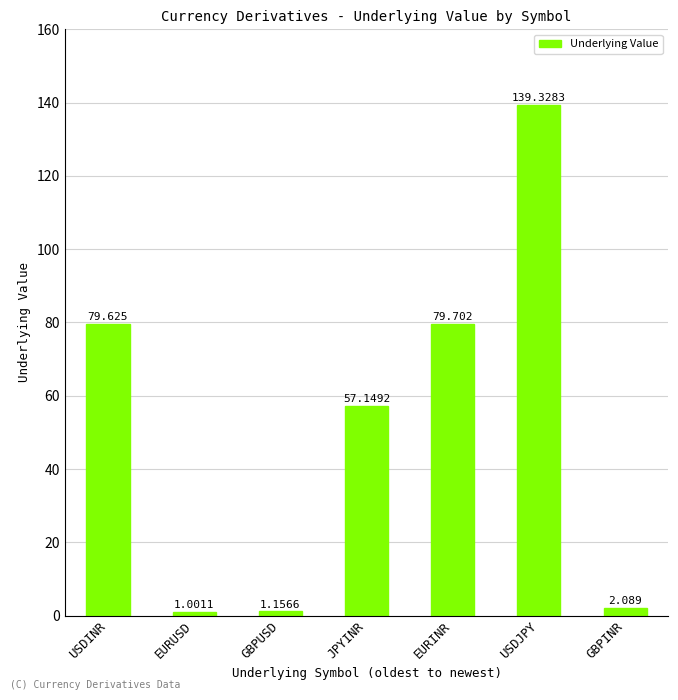

What is the label of the 2nd bar from the right?

USDJPY